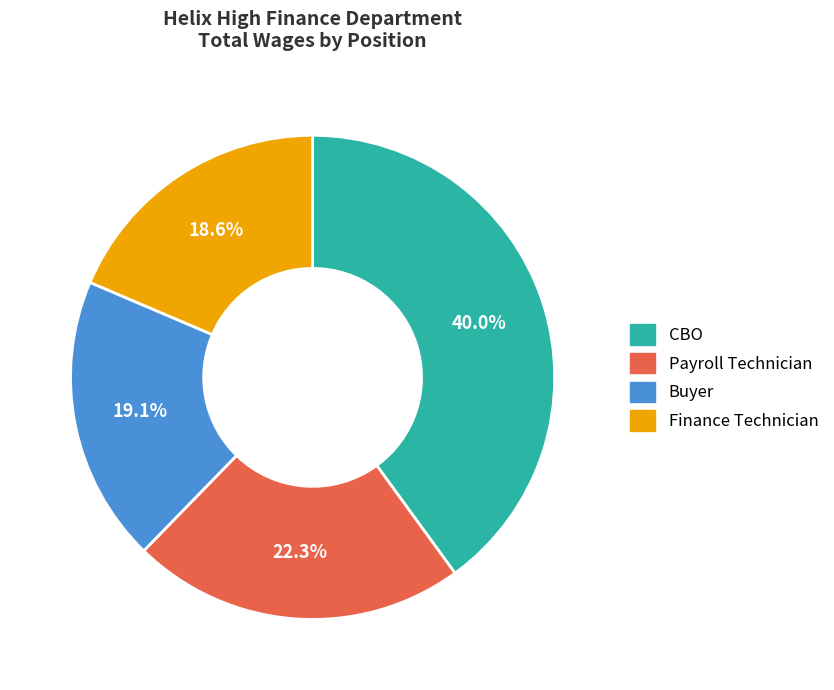

Which category has the smallest portion of the pie?

Finance Technician